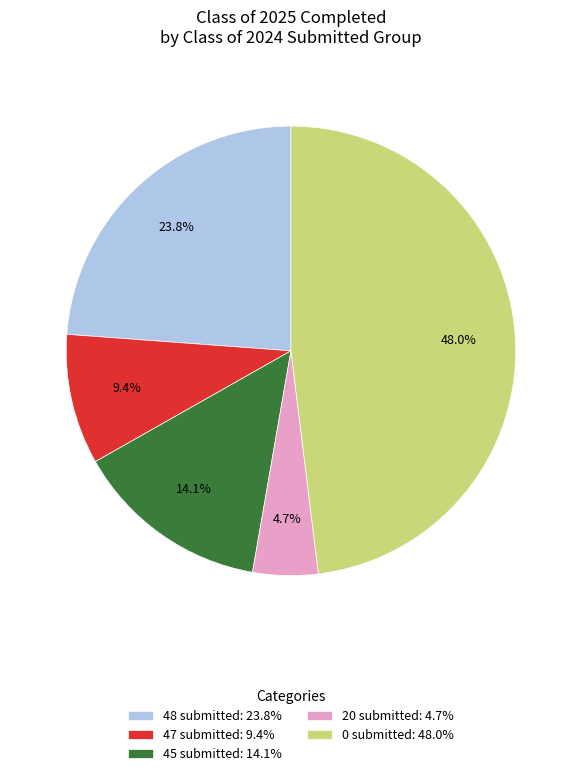

What is the total percentage of 20 submitted: 4.7% and 0 submitted: 48.0%?

52.7%